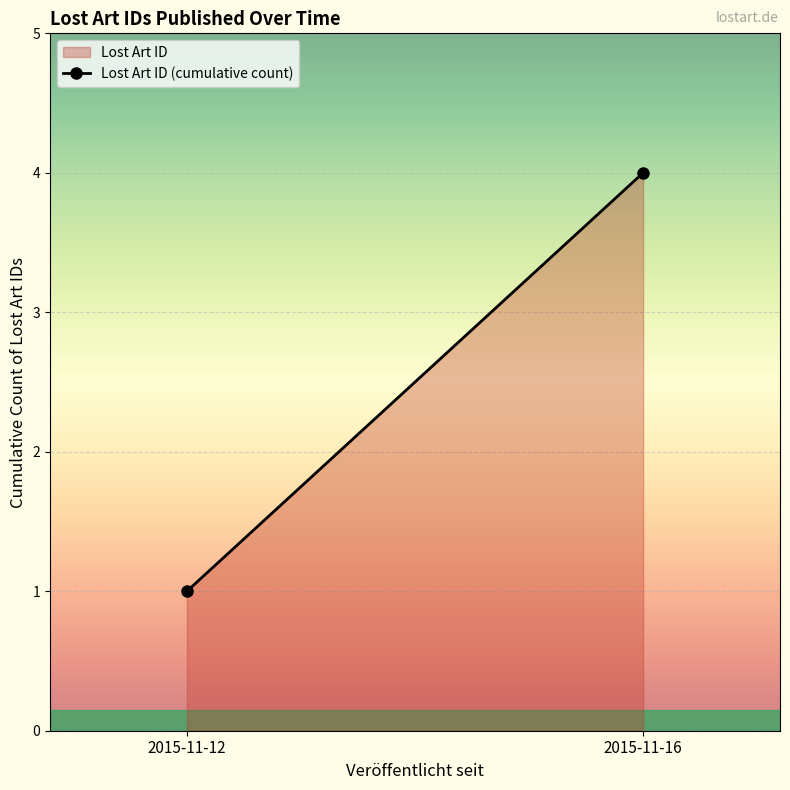

What is the average value?

2